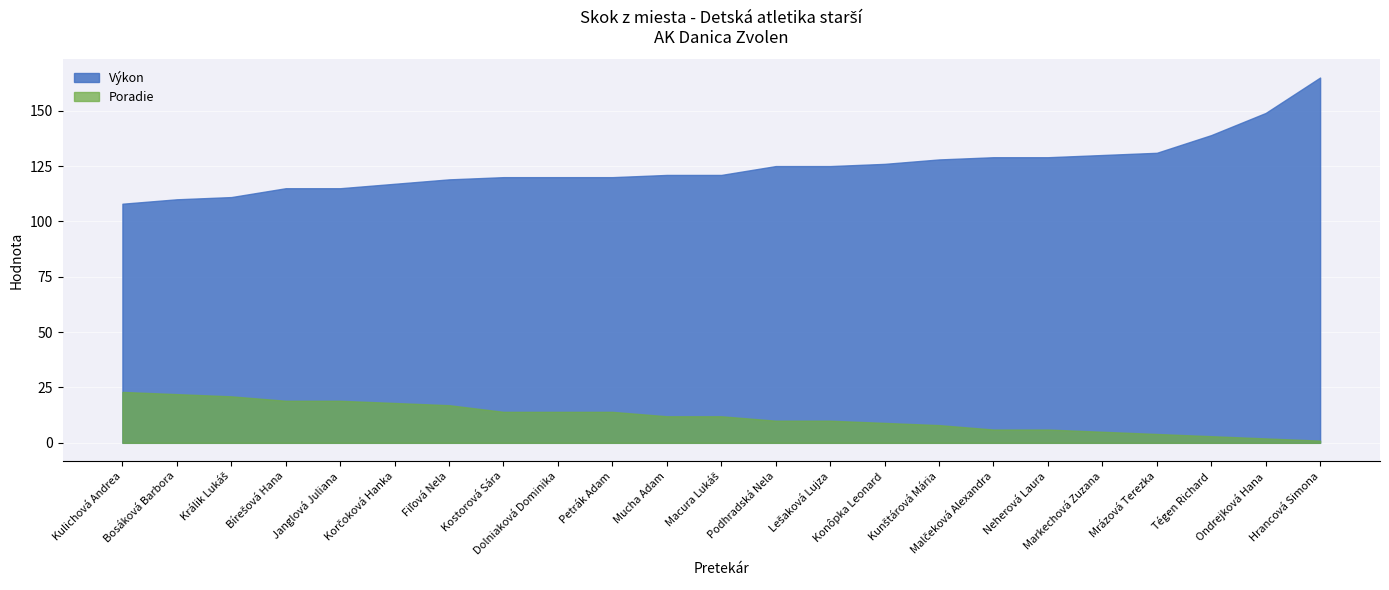

Which series has the widest spread of values?

Výkon